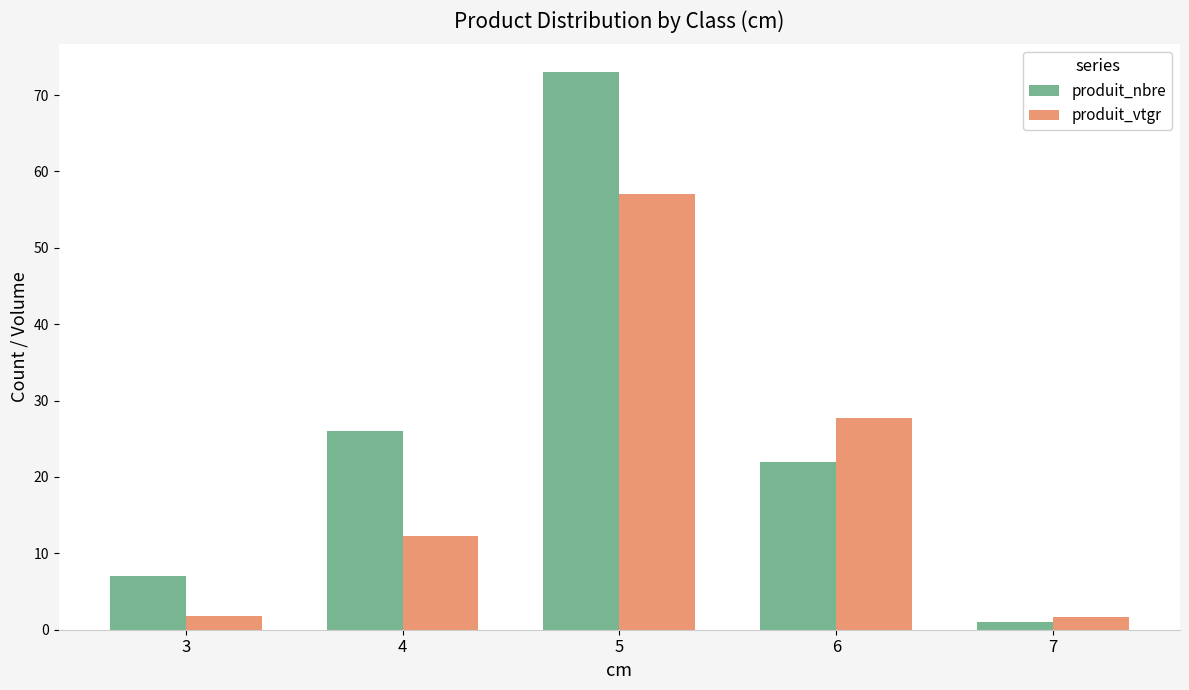

What is the difference between the second highest and second lowest values in the produit_nbre series?

19.0